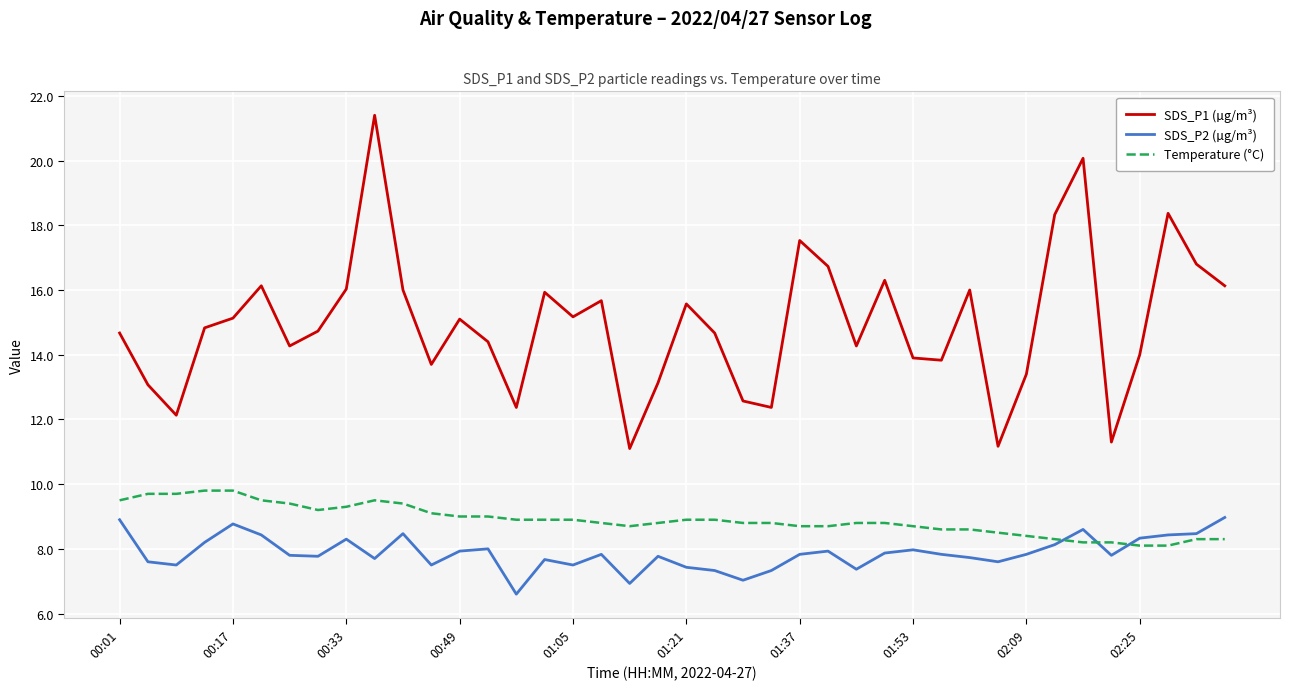

True or false: Temperature (°C) and SDS_P2 (µg/m³) intersect in this chart.

True